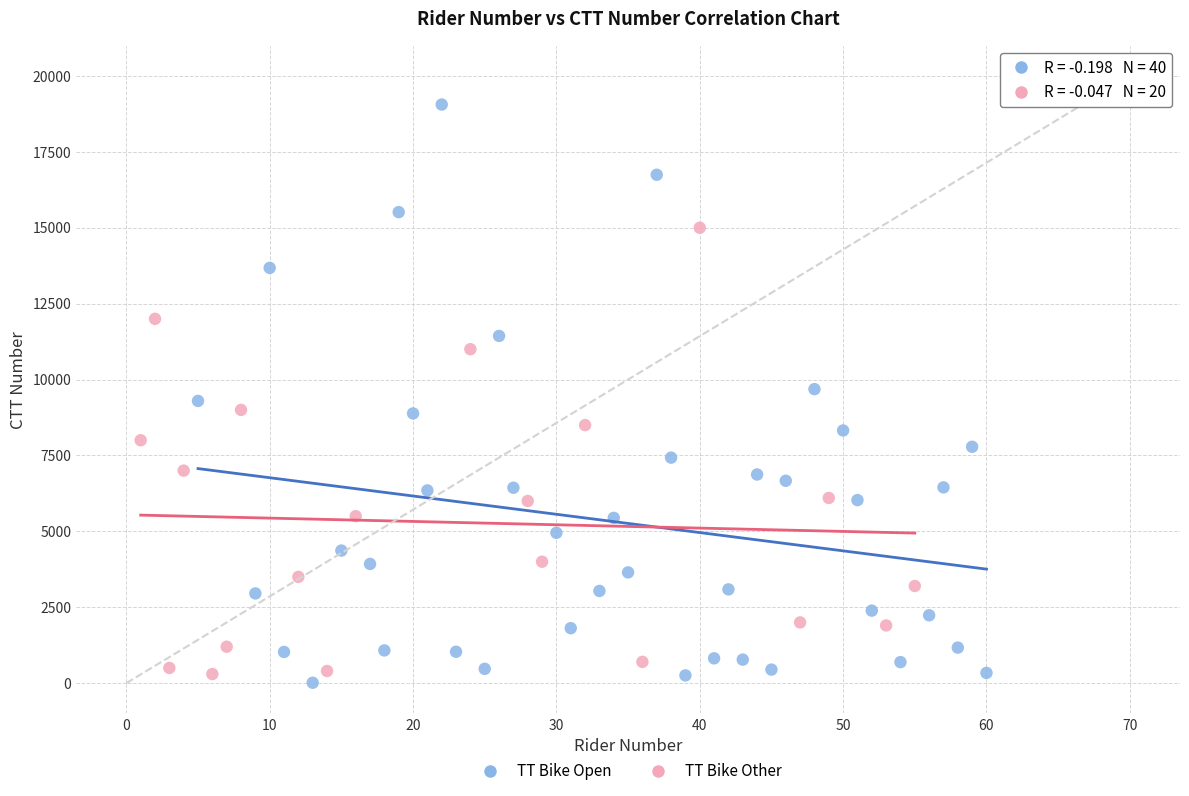

Which series has the widest spread of Y values?

TT Bike Open